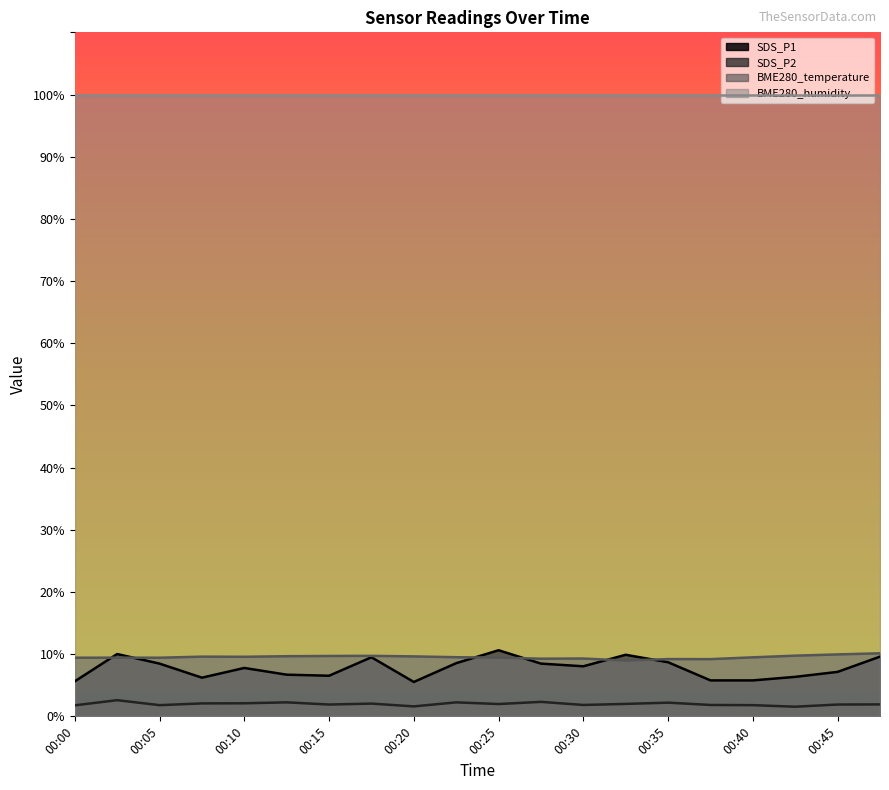

How many lines are shown in the chart?

4